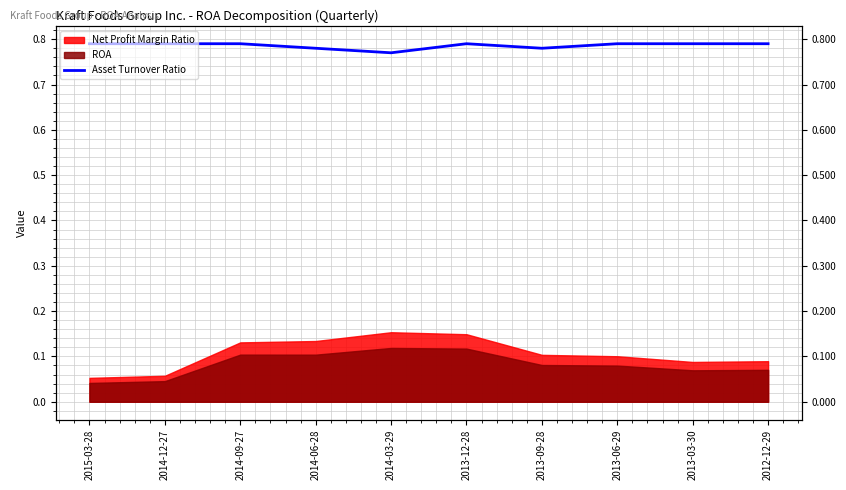

Does the chart display data point markers on the line(s)?

No